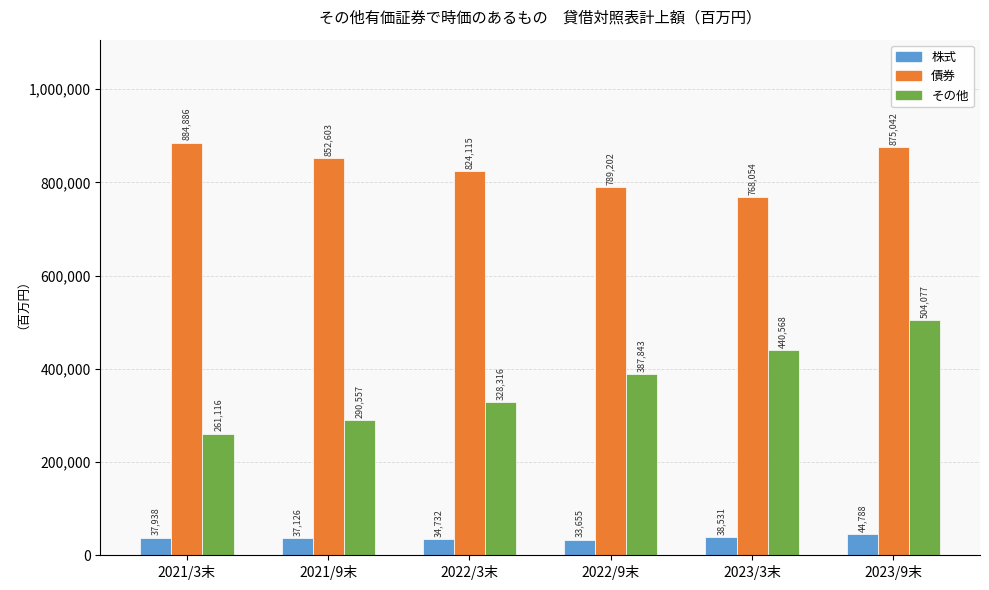

Which label corresponds to the smallest value in the chart?

2022/9末